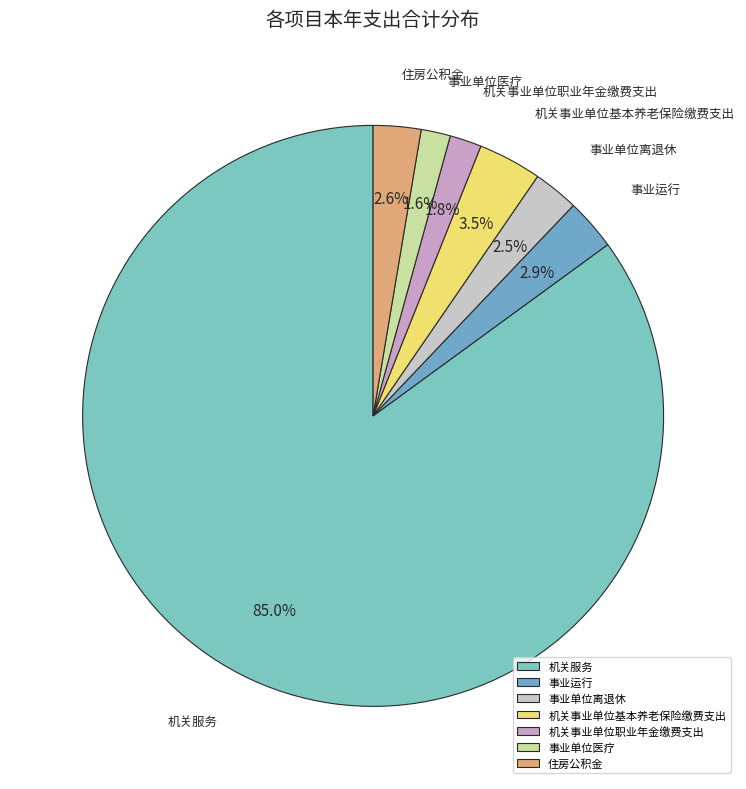

What percentage is NOT represented by 机关事业单位基本养老保险缴费支出?

96.5%